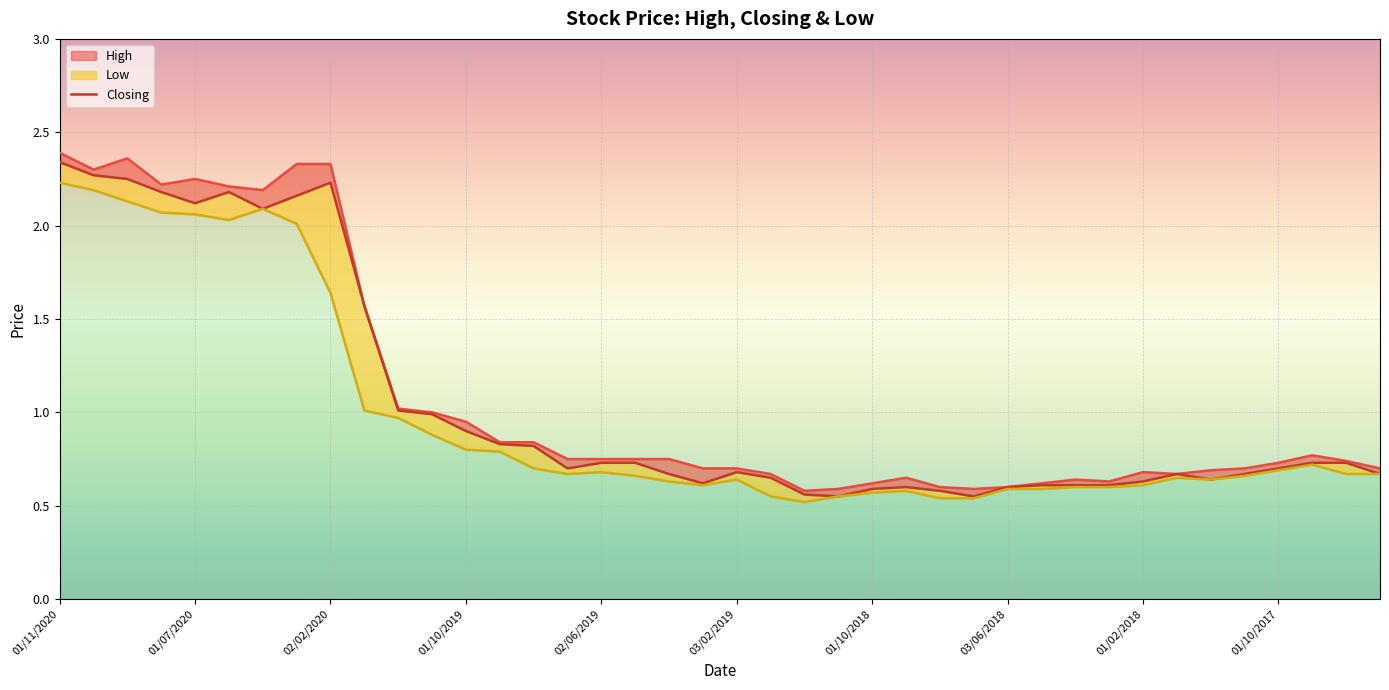

What value does the data have at 22?

0.6